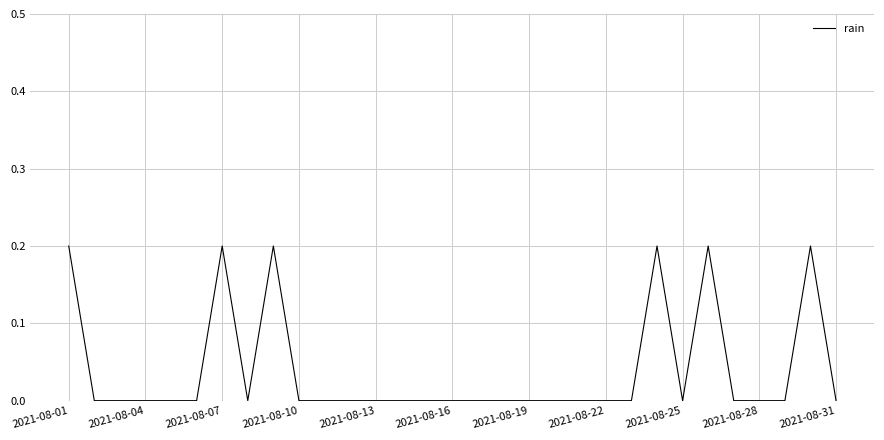

True or false: there are more than 2 points higher than both neighbors.

True